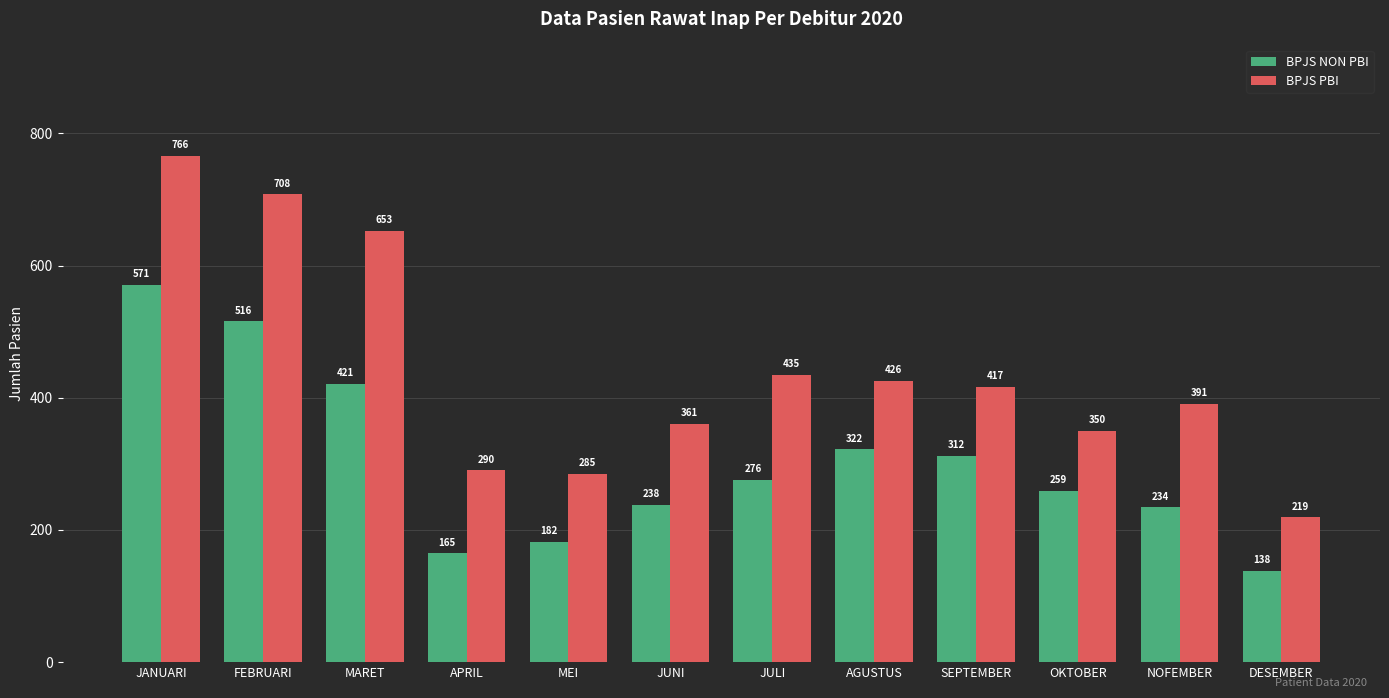

Which series has the largest range (max minus min)?

BPJS PBI